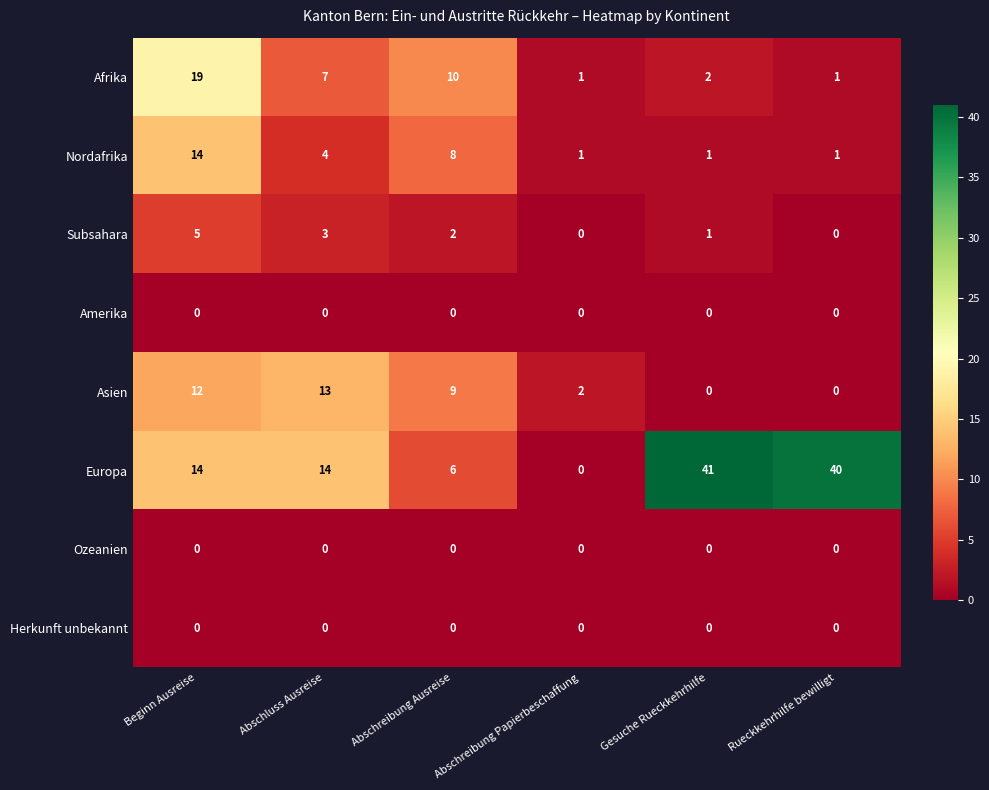

Is it true that Afrika equals 7 at Abschluss Ausreise?

True